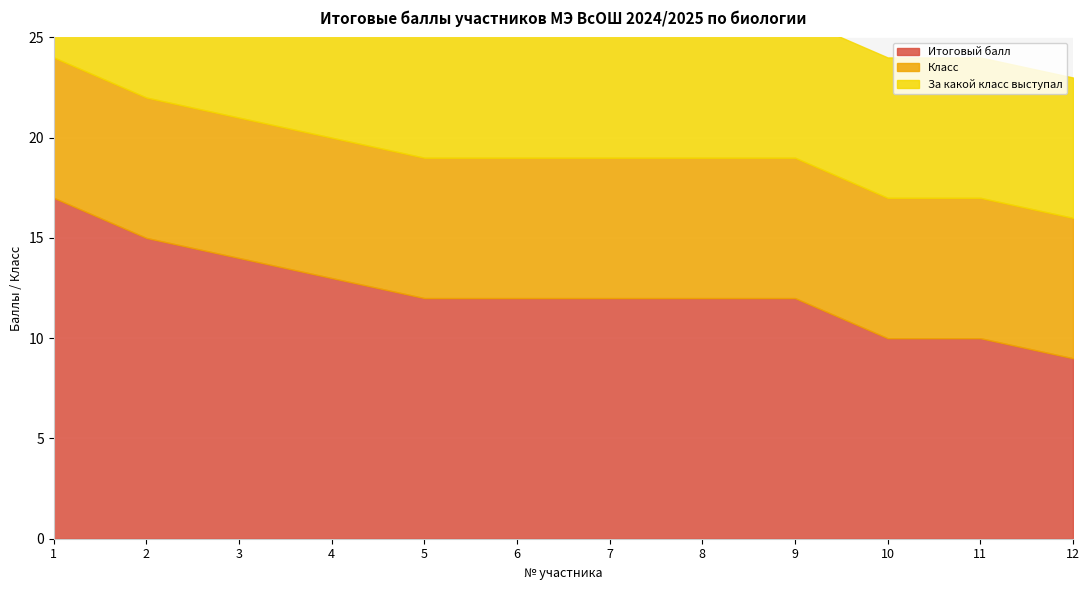

The Класс series shows 2 at 11. True or false?

False